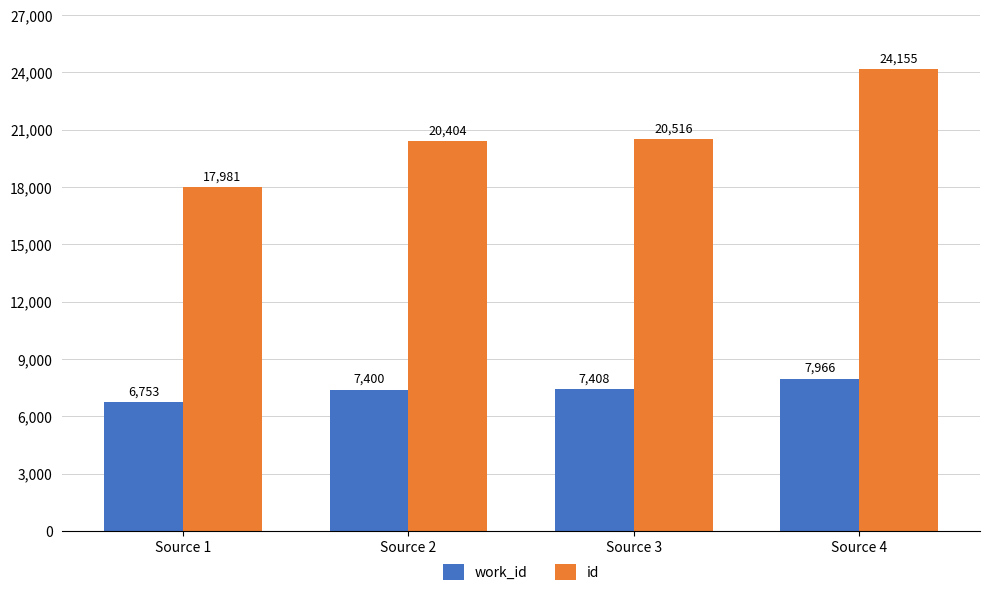

Between Source 1 and Source 3, which series saw the biggest shift?

id